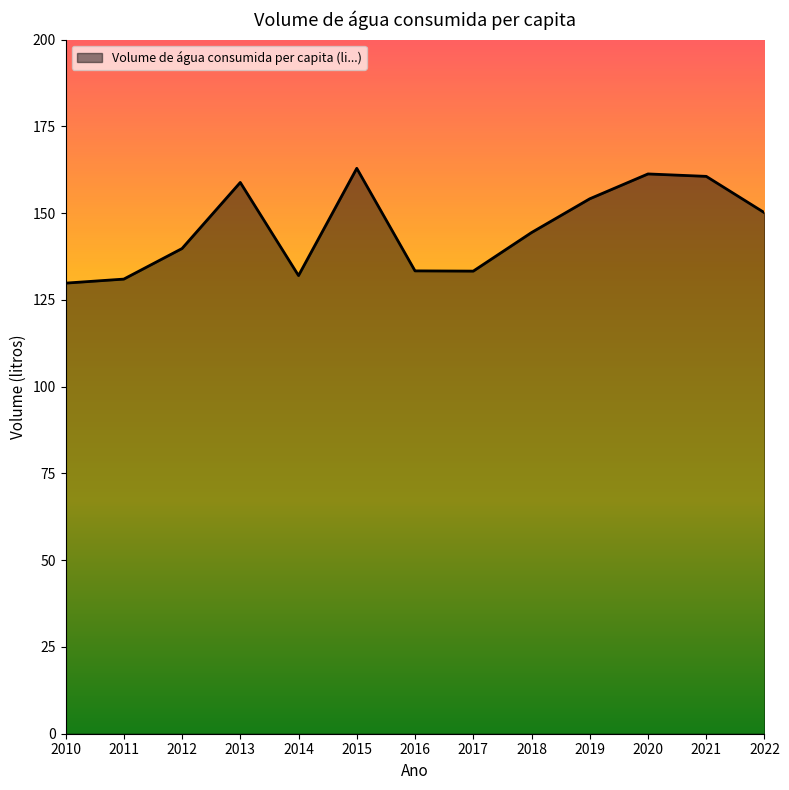

How many distinct data groups are displayed?

1